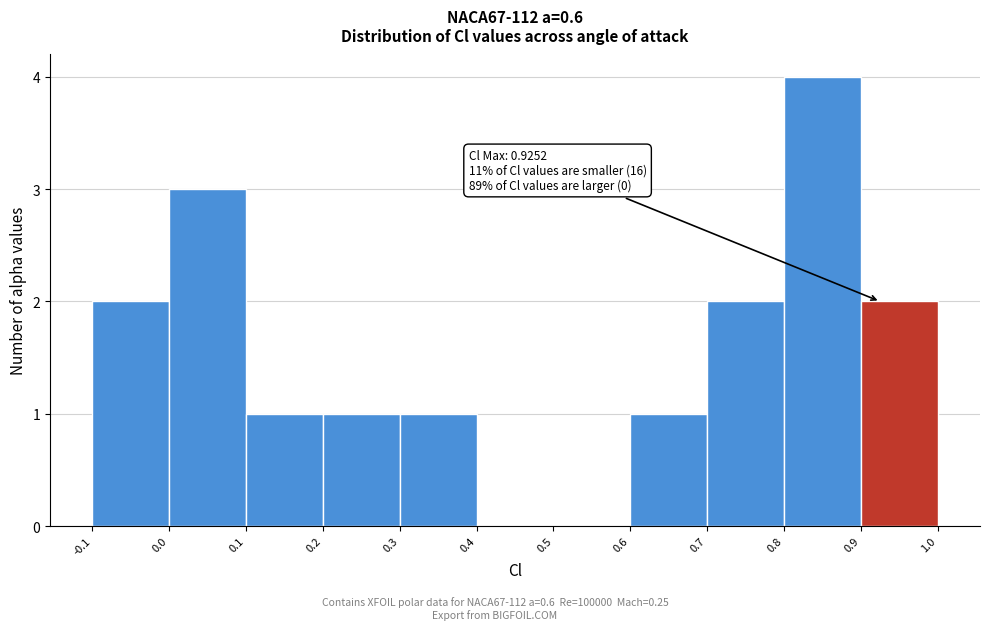

Over which range of the x-axis is the bar tallest?

0.8 to 0.9